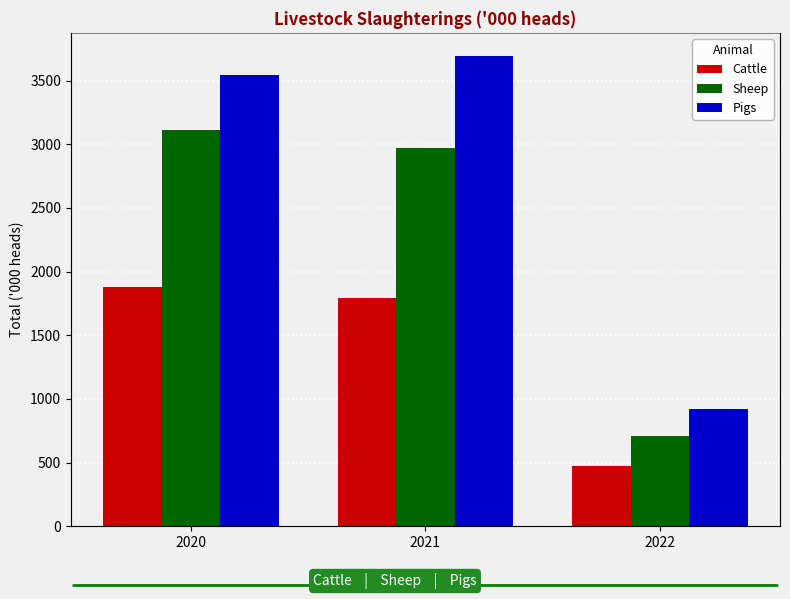

At 2020, list the series in order from largest to smallest.

Pigs, Sheep, Cattle